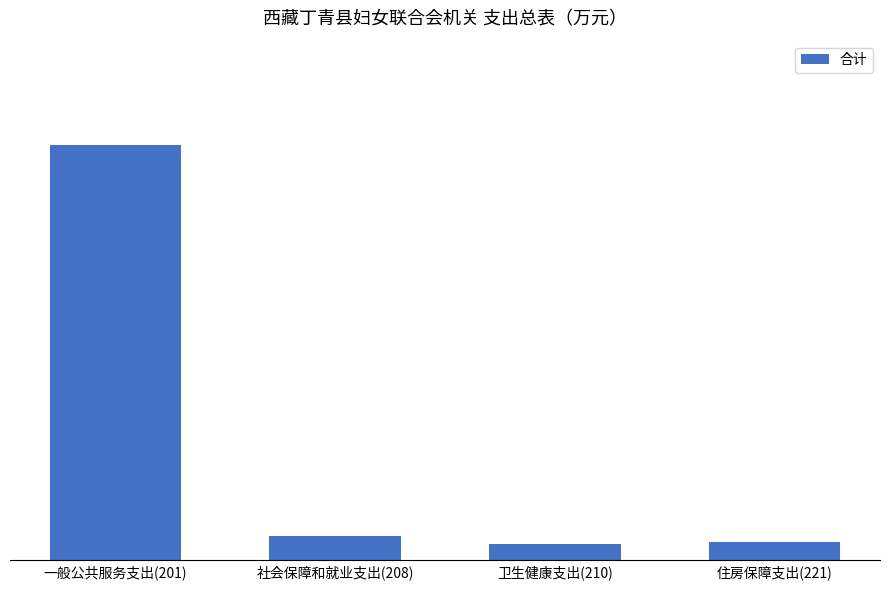

Does the chart contain any negative values?

No